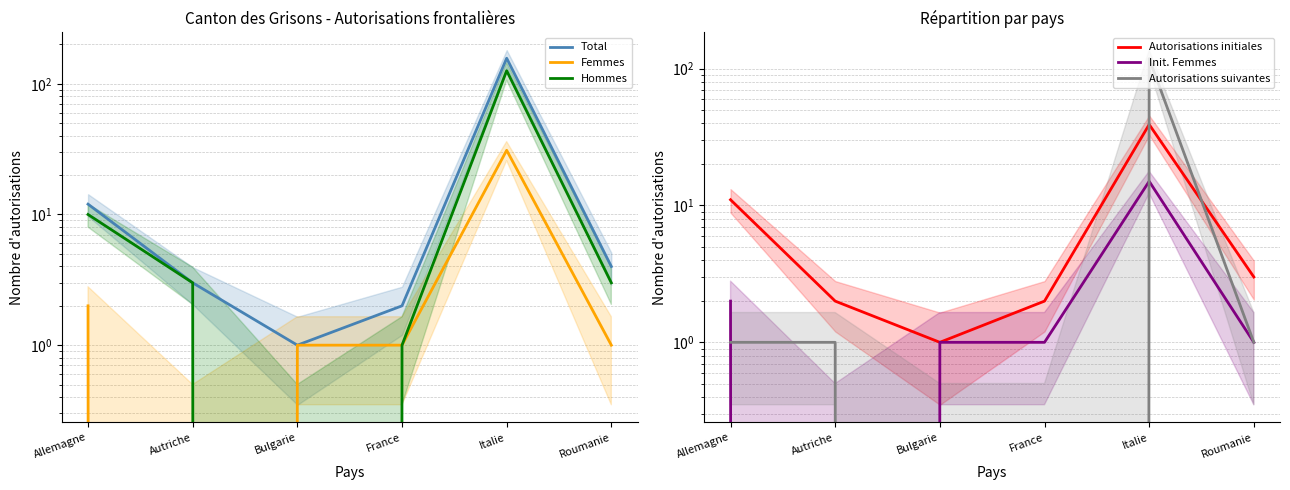

What is the label of the 3rd point from the left?

Bulgarie